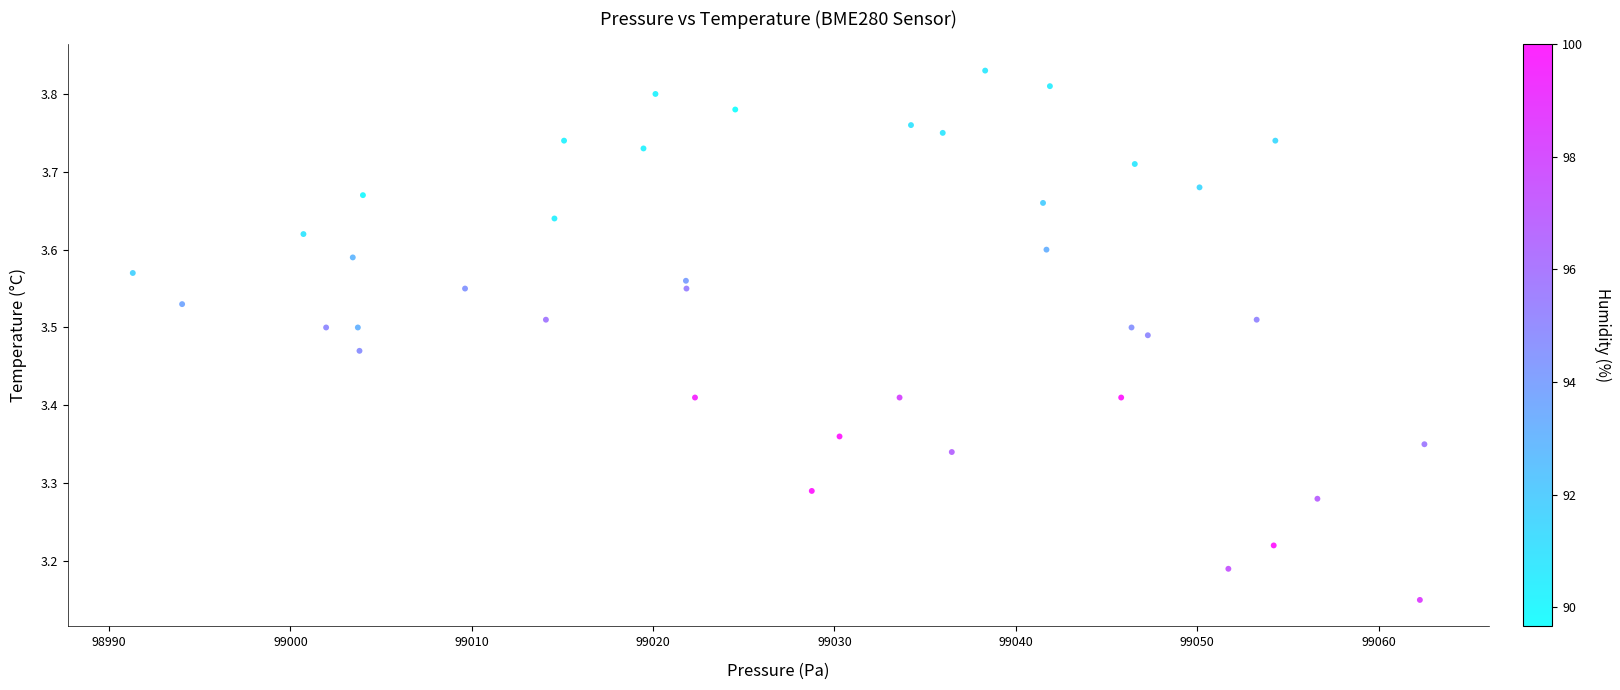

What is the range of Y values (max minus min)?

0.7